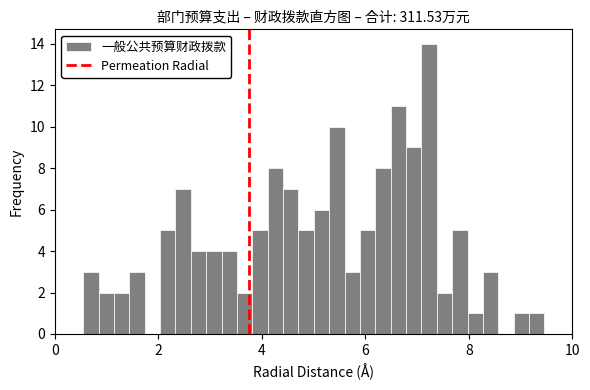

Around what value on the x-axis is the tallest bar? Give the approximate position of its centre, as read against the axis.

7.2